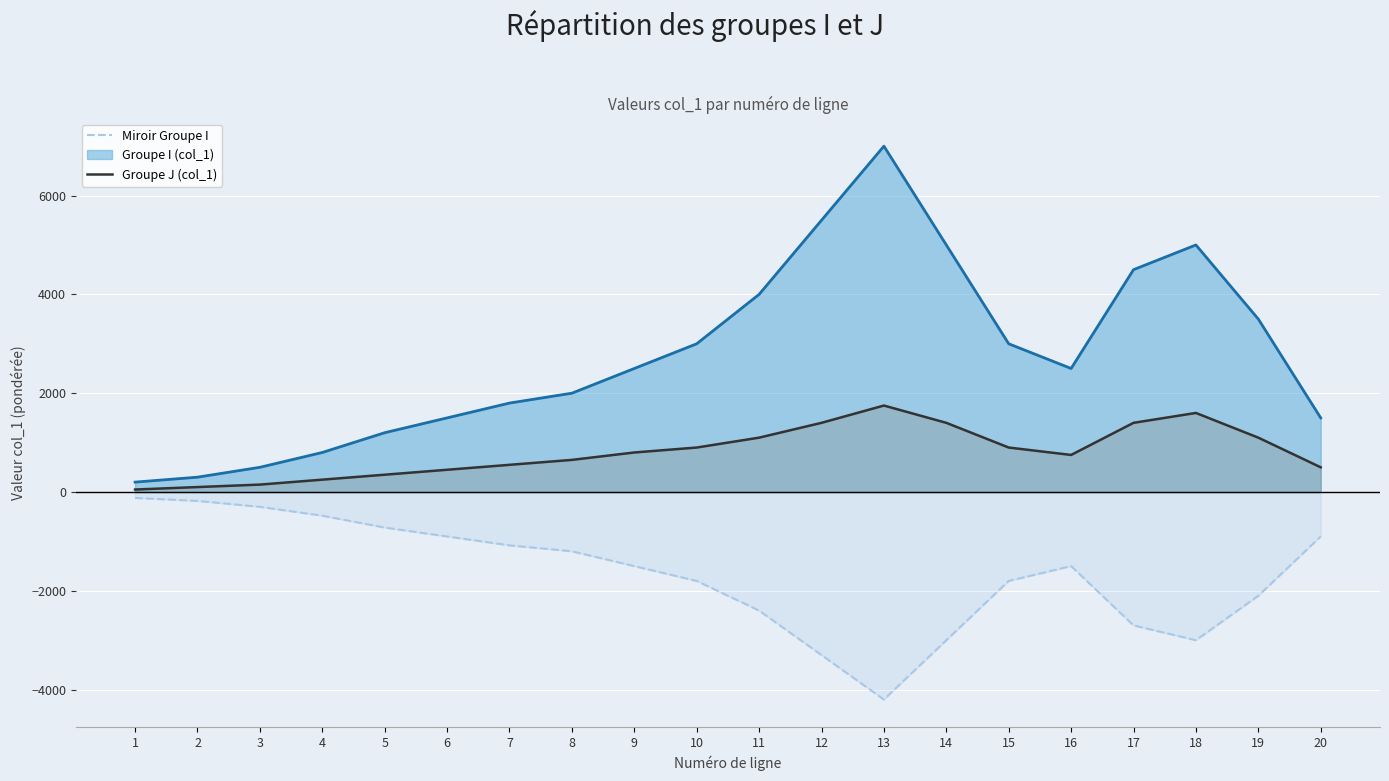

List the series in order of their peak value, highest first.

Groupe I (col_1), Groupe J (col_1), Miroir Groupe I